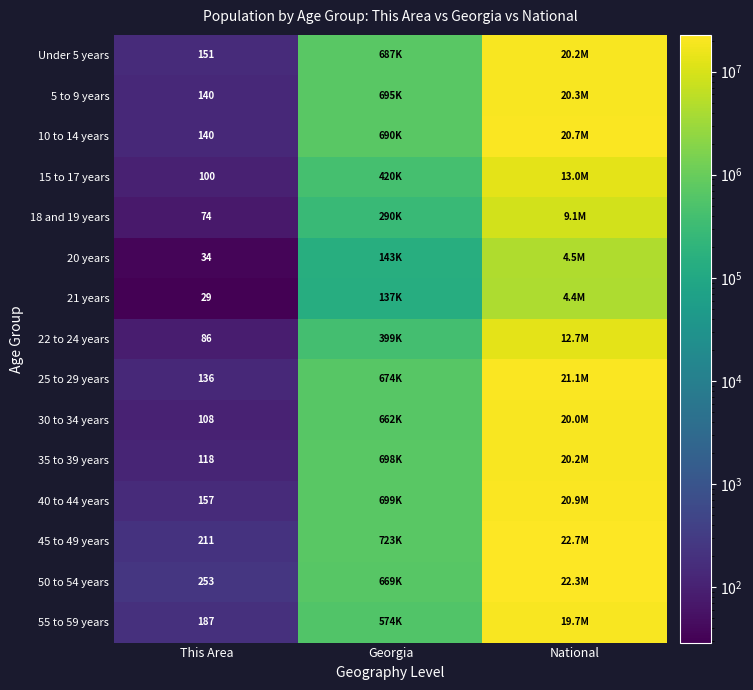

The value of 30 to 34 years at This Area is 108. True or false?

True